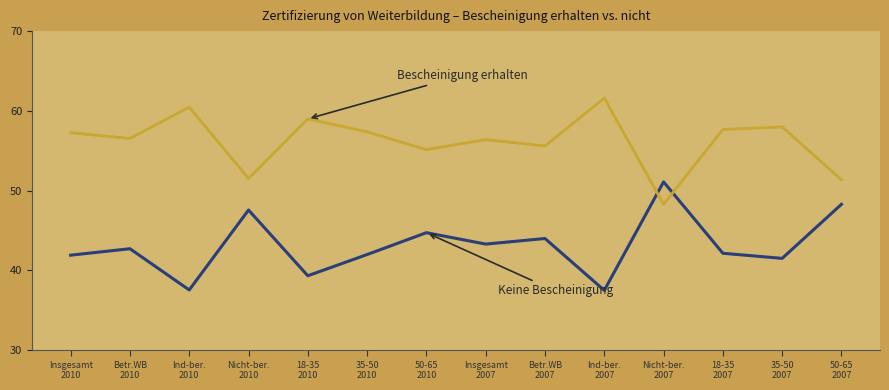

What is the maximum value shown in the chart?

61.6